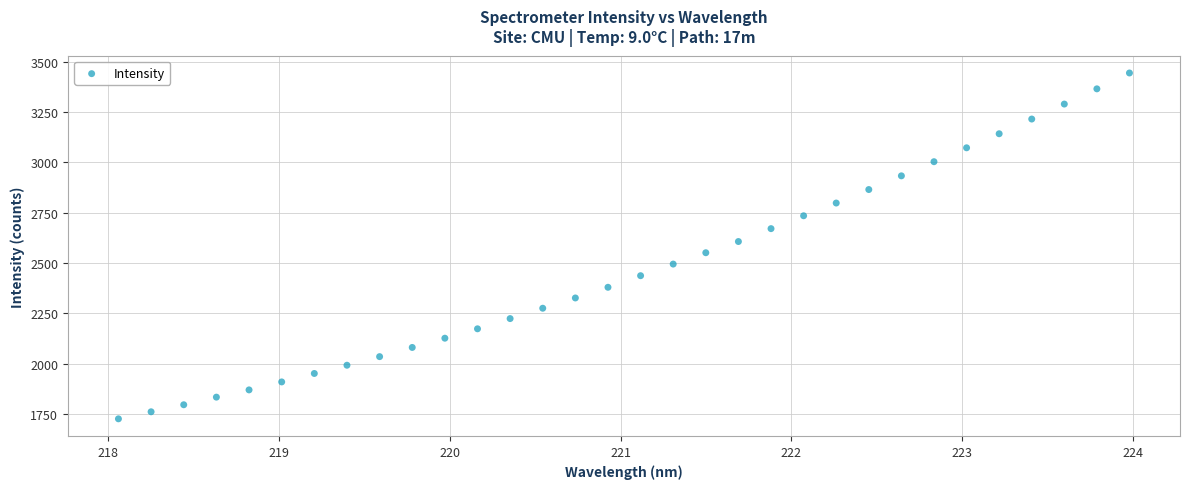

What is the range of X values (max minus min)?

5.9